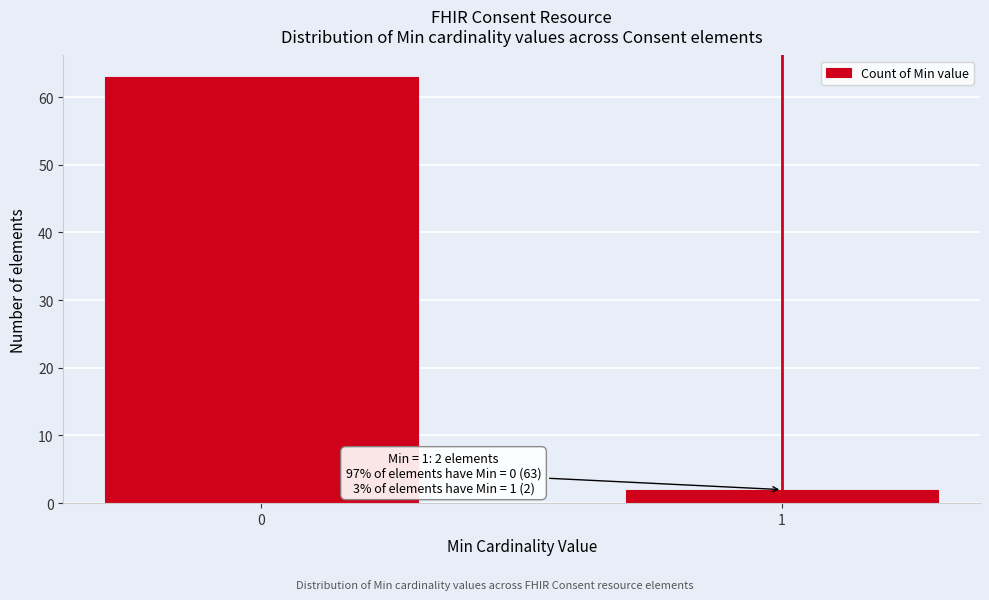

Reading left to right, list all the values displayed in this chart.

0=63	1=2